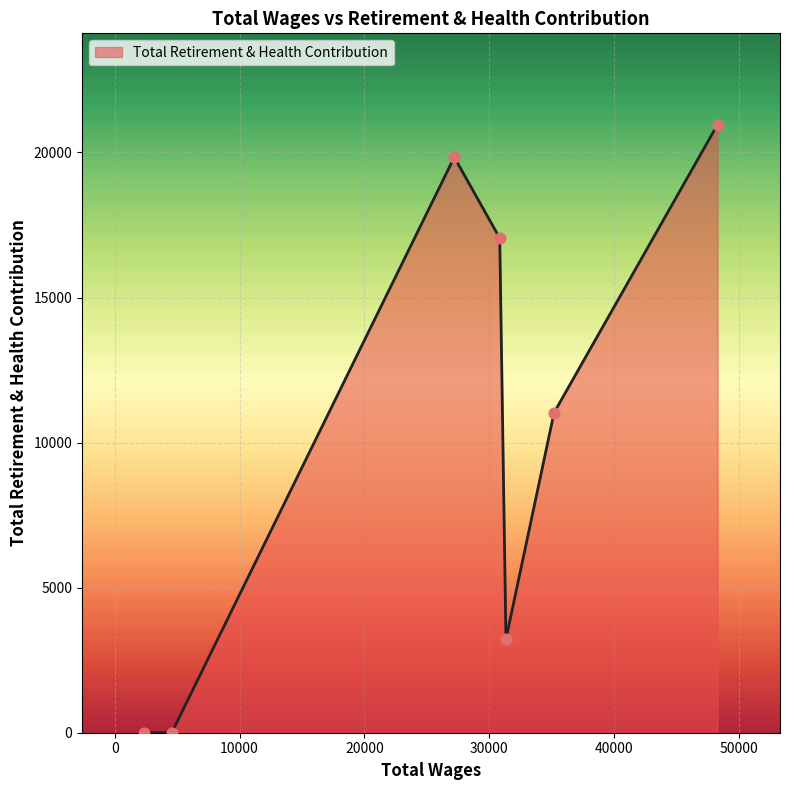

How many interior local peaks (higher than both neighbors) does the data have?

1